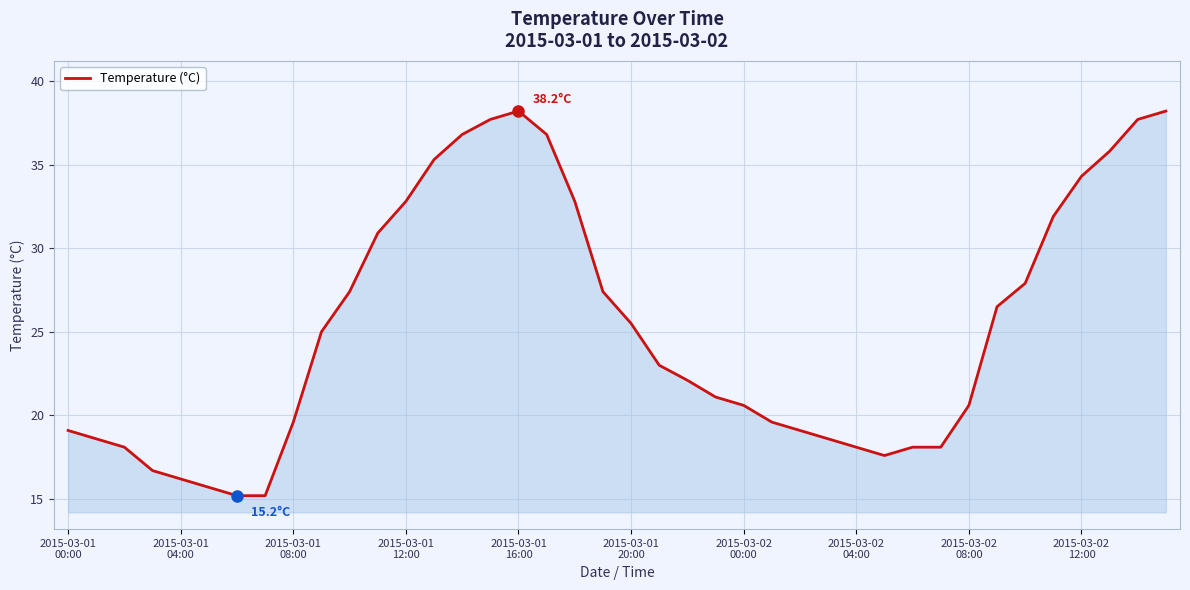

What is the maximum value shown in the chart?

38.2